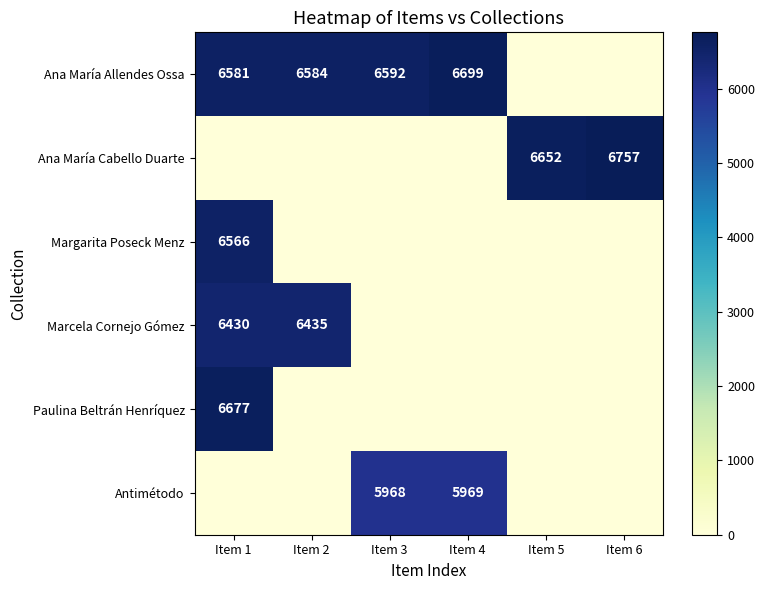

True or false: Marcela Cornejo Gómez has a value of 2672 at Item 1.

False